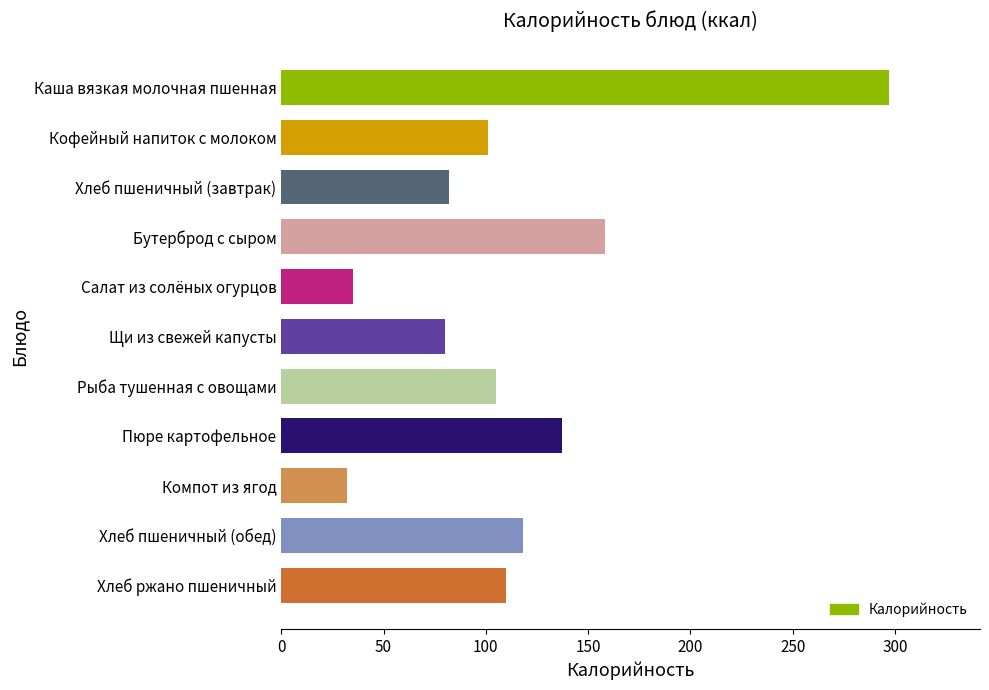

How many data points does each series have?

11